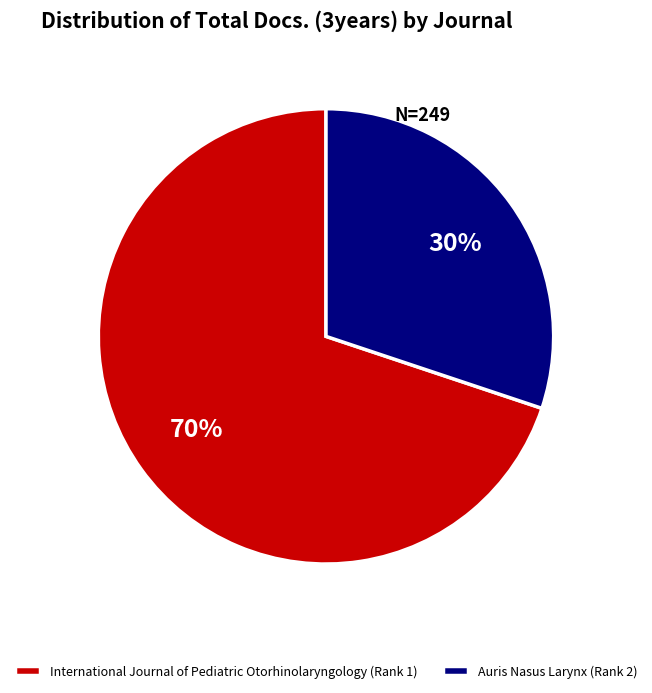

To the nearest percent, what portion does Auris Nasus Larynx (Rank 2) represent?

30%